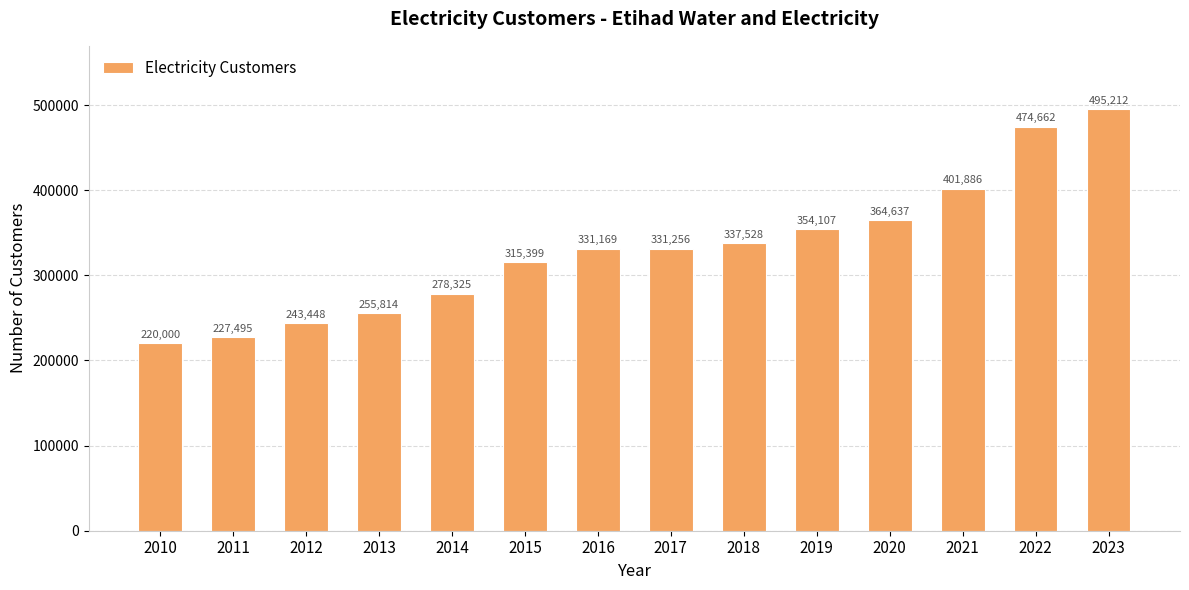

How many values are below 331256?

7